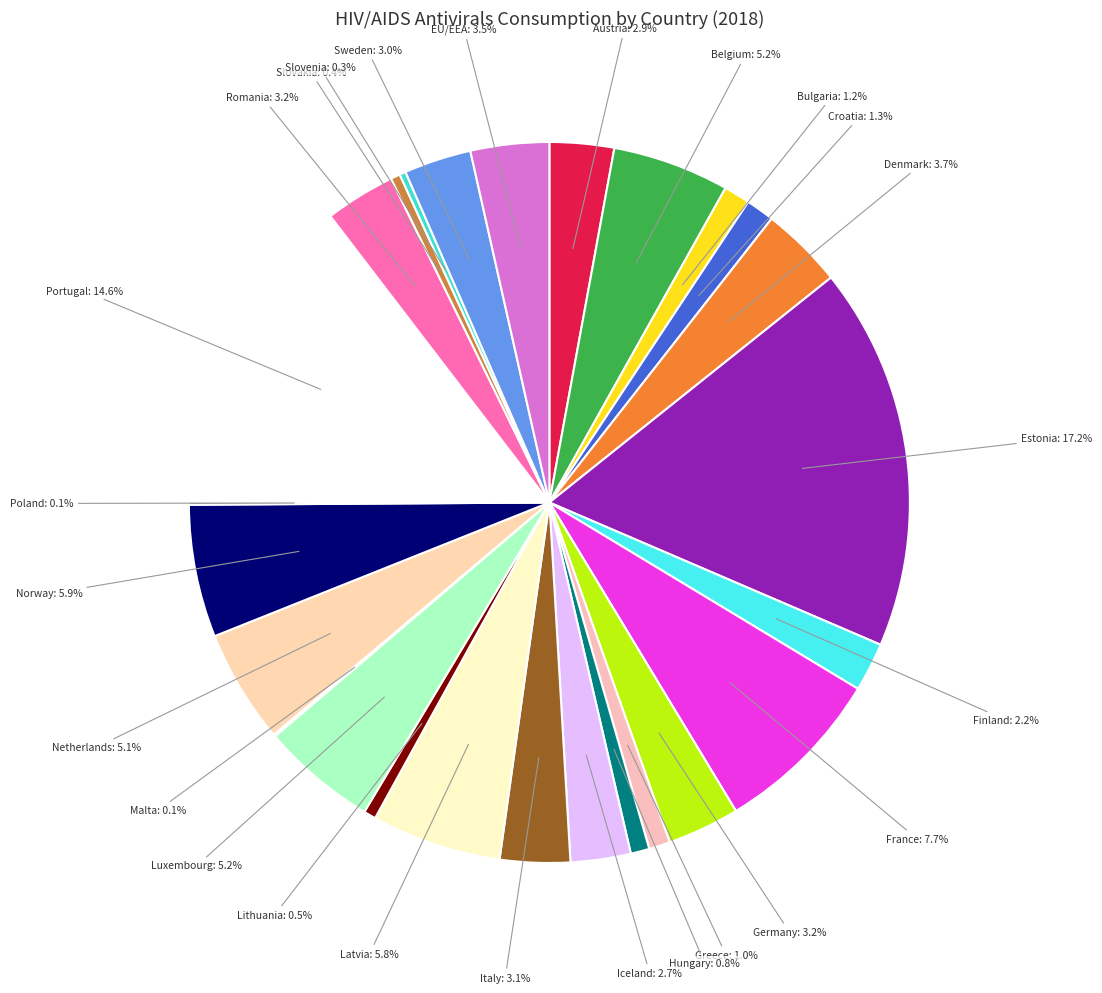

What is the total percentage of EU/EEA and Greece?

4.5%